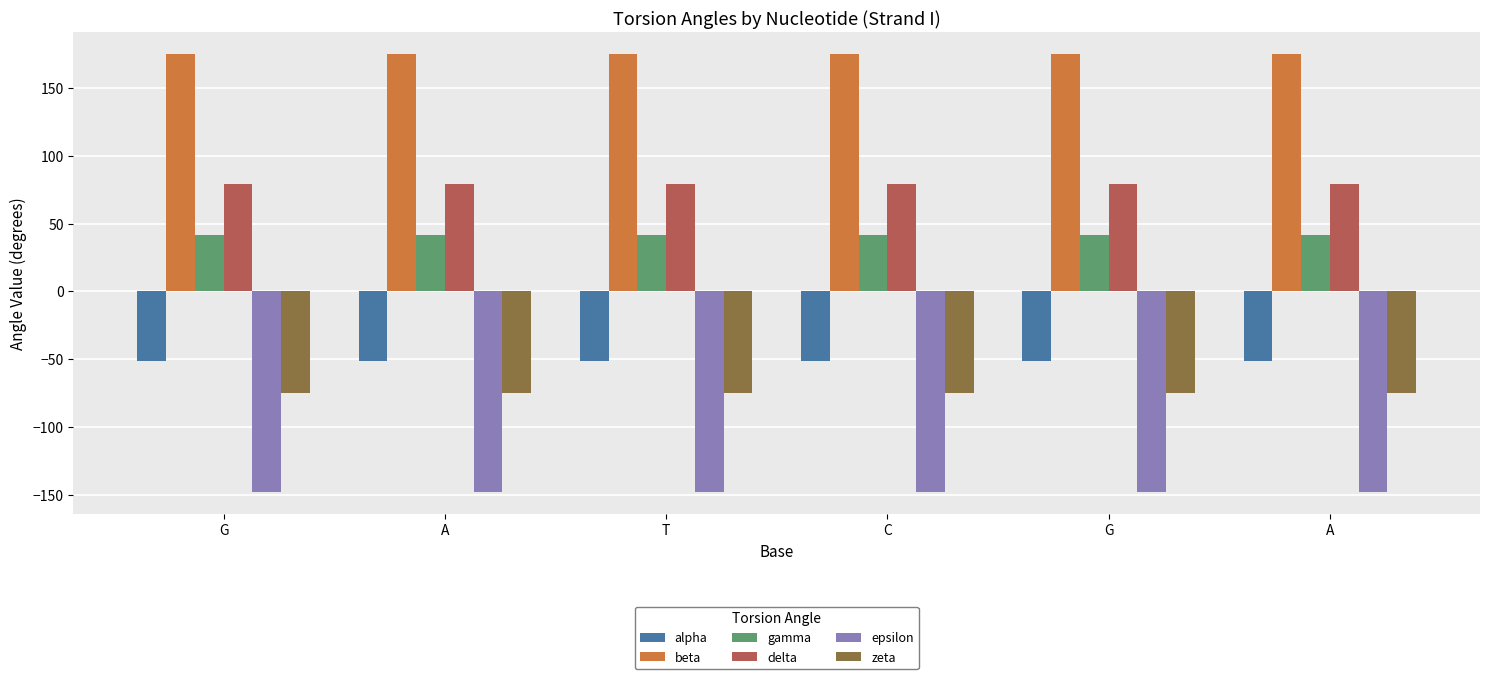

What is the label of the 2nd bar from the left?

A